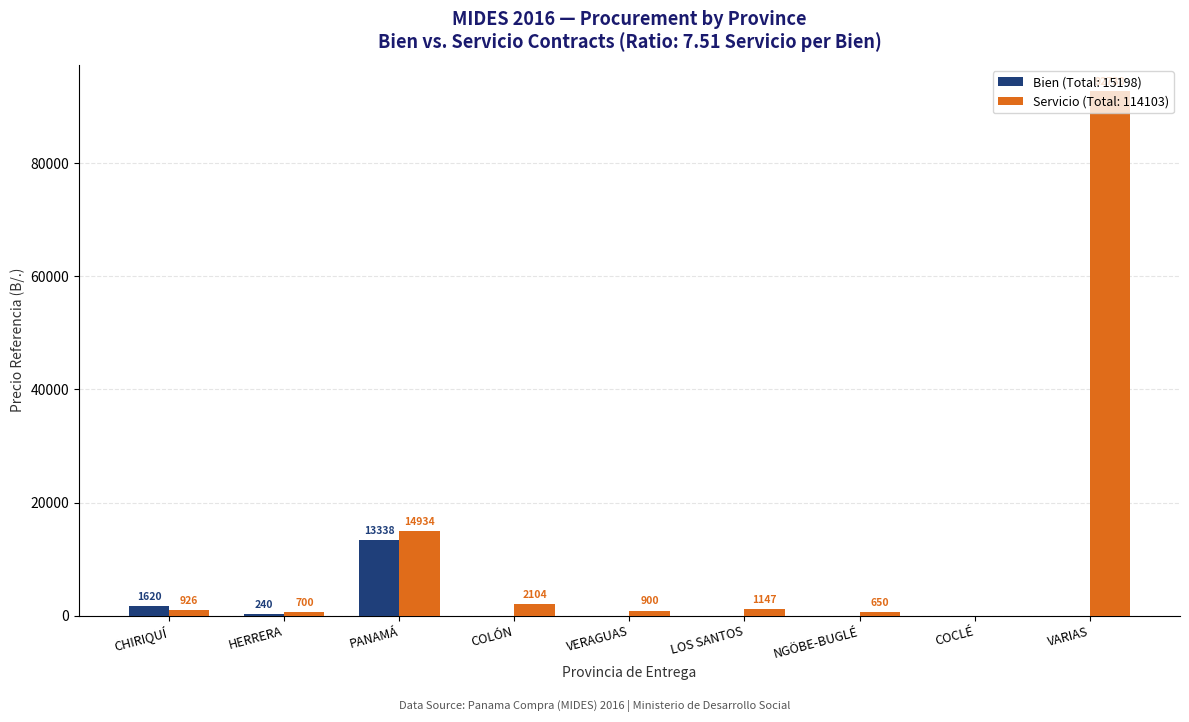

At which label does Bien (Total: 15198) reach its peak?

PANAMÁ